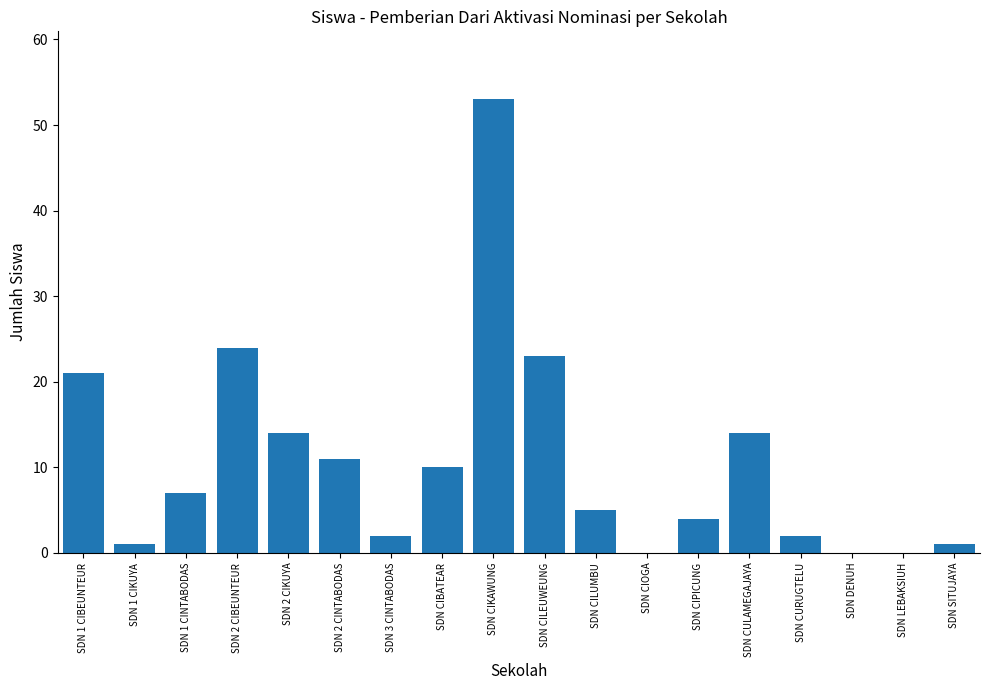

The value at SDN CULAMEGAJAYA is 8. True or false?

False